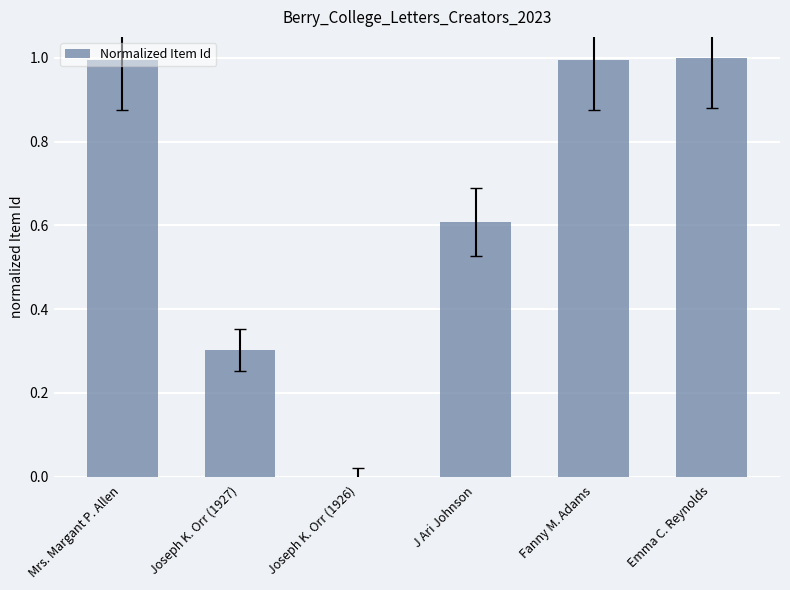

What is the sum of the values at Fanny M. Adams and Joseph K. Orr (1926)?

1.0